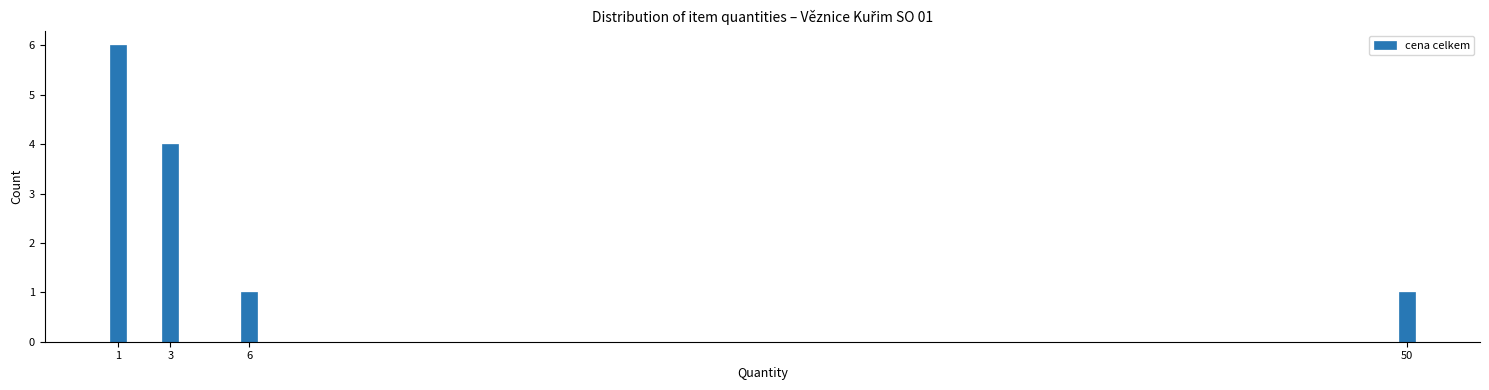

Reading left to right, extract all data points from this chart.

1=6	3=4	6=1	50=1